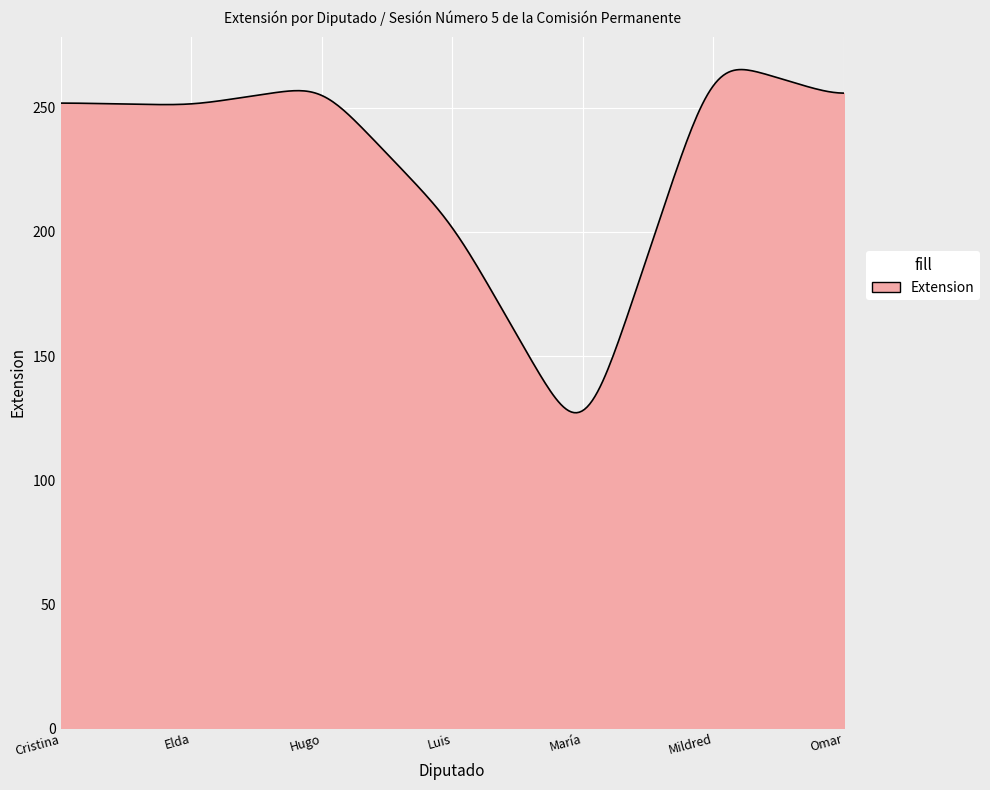

What is the average value?

224.9